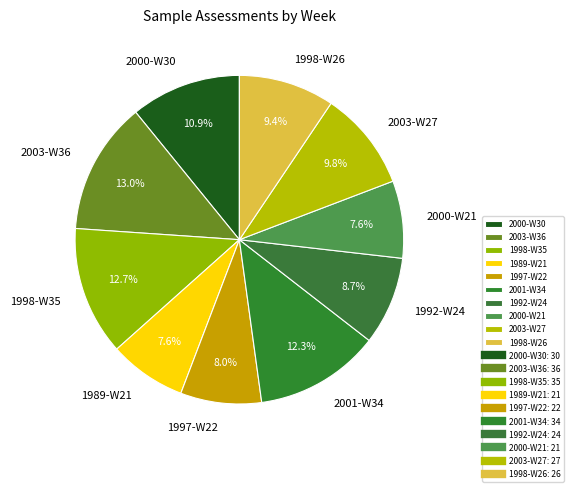

How many segments does this pie chart have?

10